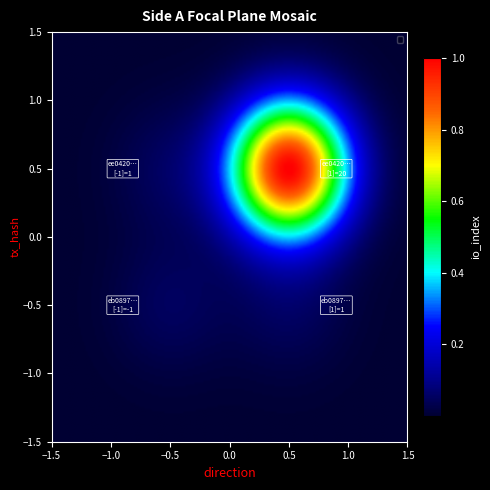

Between -1 and 1, which series saw the biggest shift?

ee042088bc8a5d63b6fffb60cae21f78fe76979